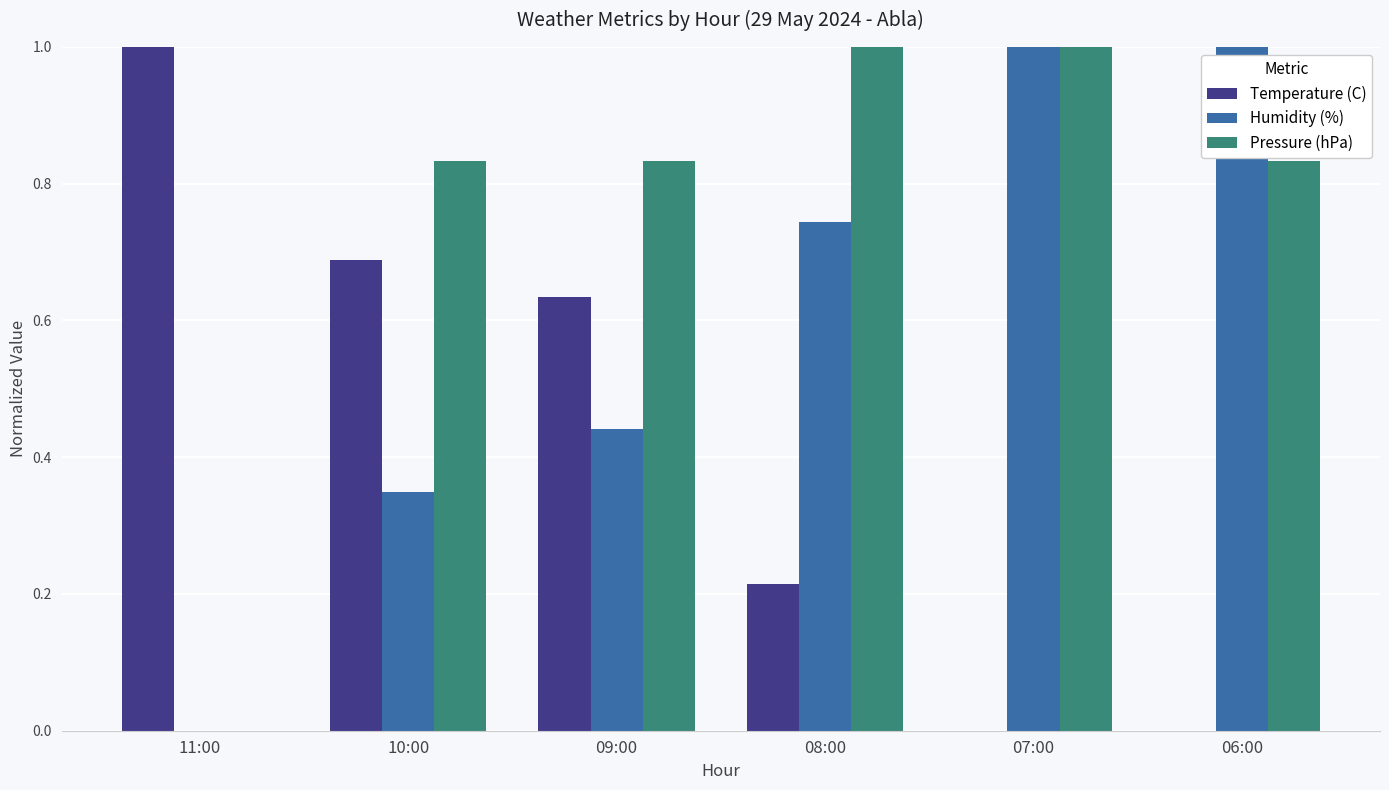

The Humidity (%) series shows 0.3 at 07:00. True or false?

False